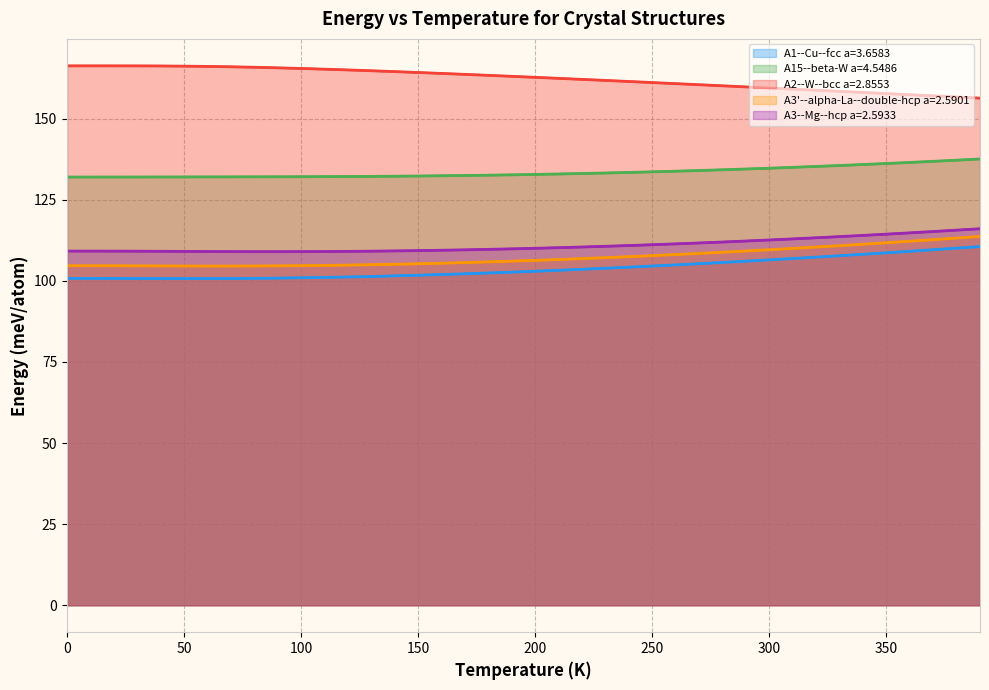

What position from the left is 70.0?

8